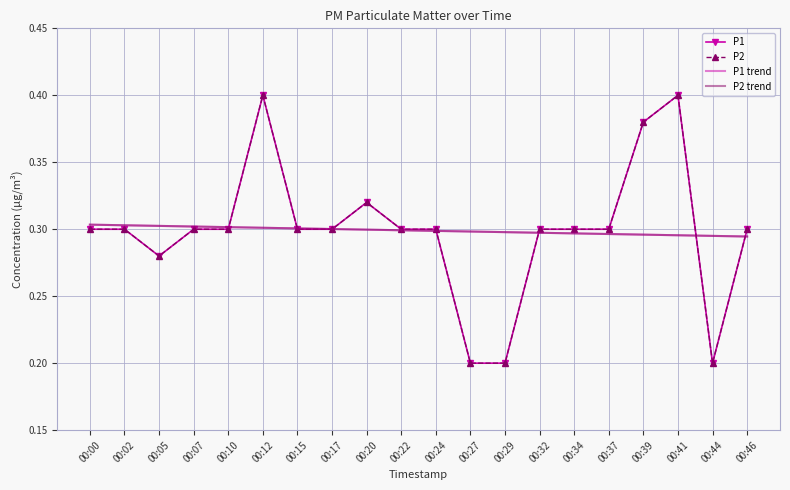

Which has a higher value, 00:22 or 00:12?

00:12